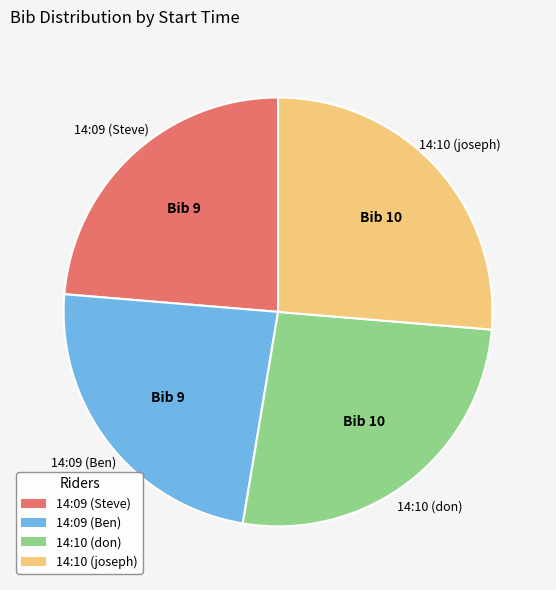

Does any single category account for the majority?

No